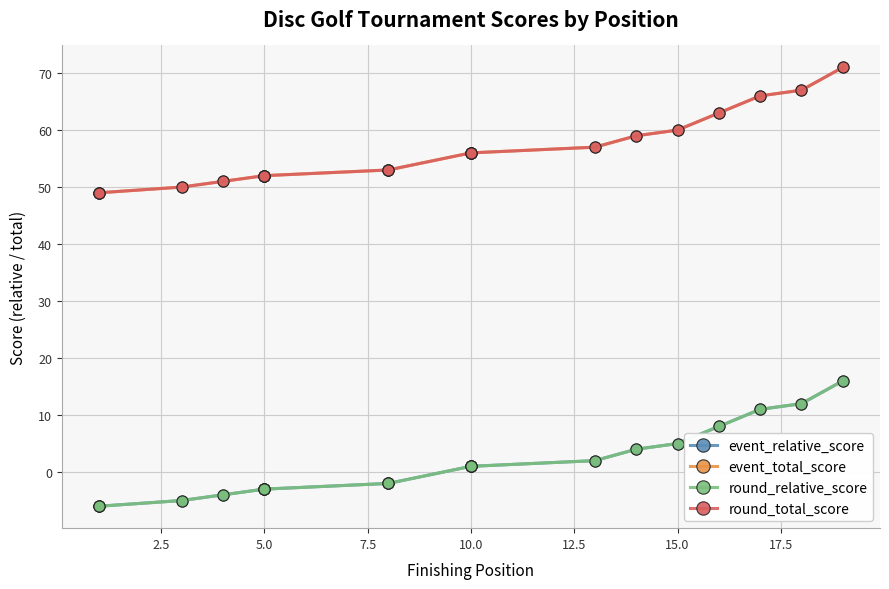

True or false: round_relative_score and event_total_score cross at least once.

False